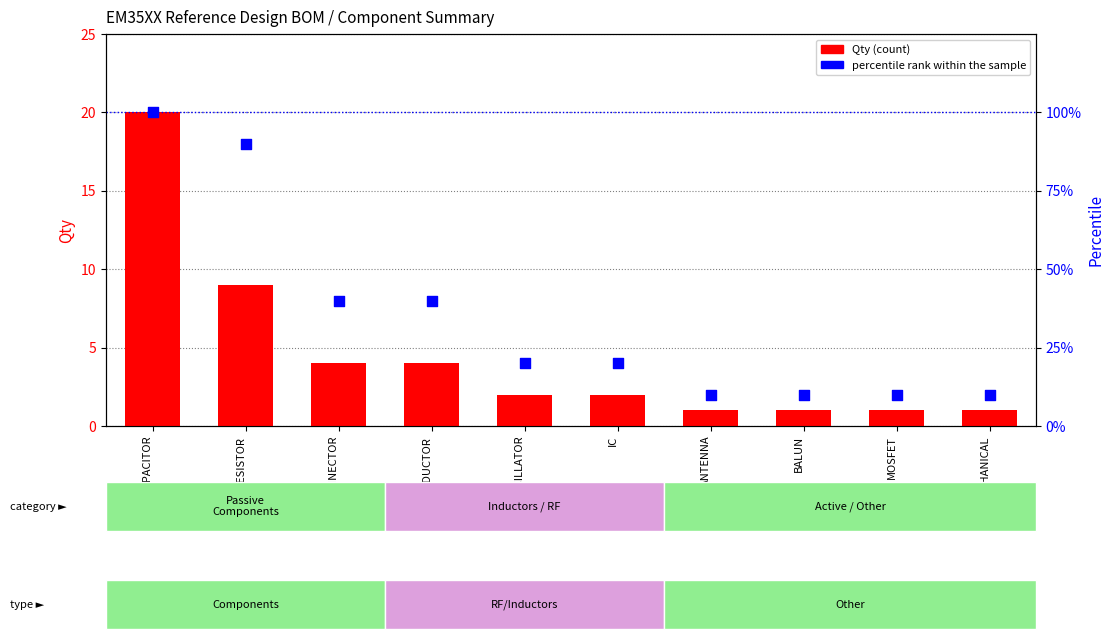

At how many categories does at least one series exceed 57?

2